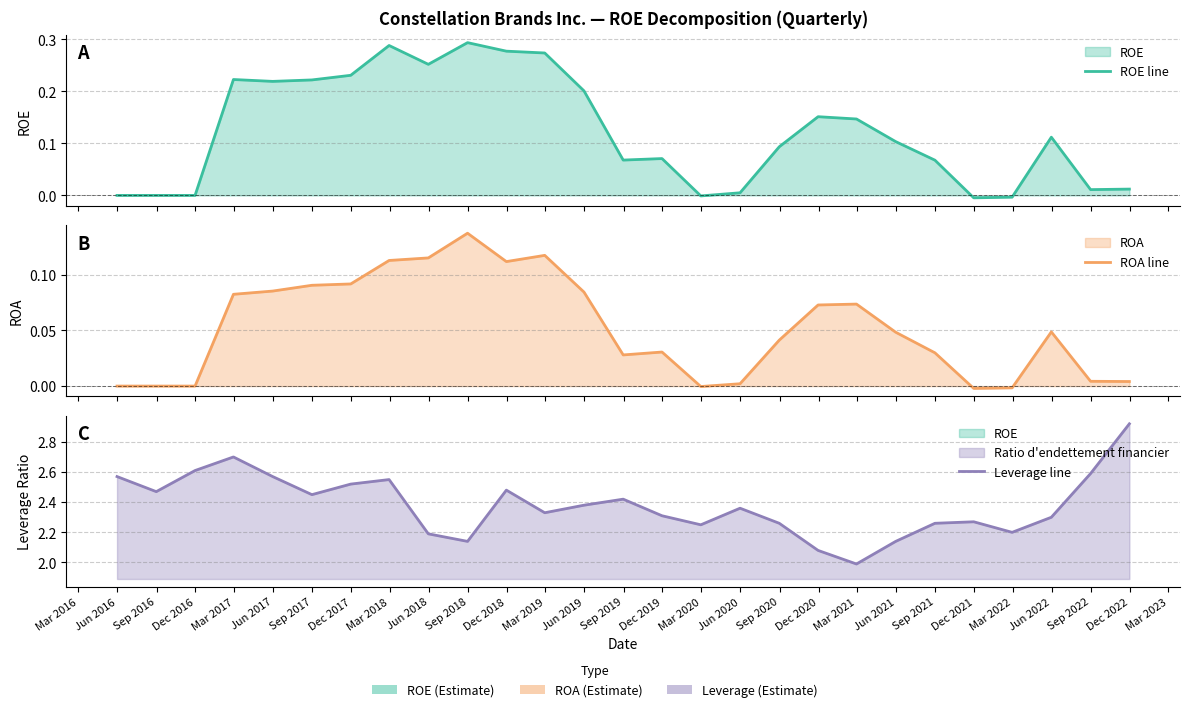

What is the maximum value for Leverage line?

2.9